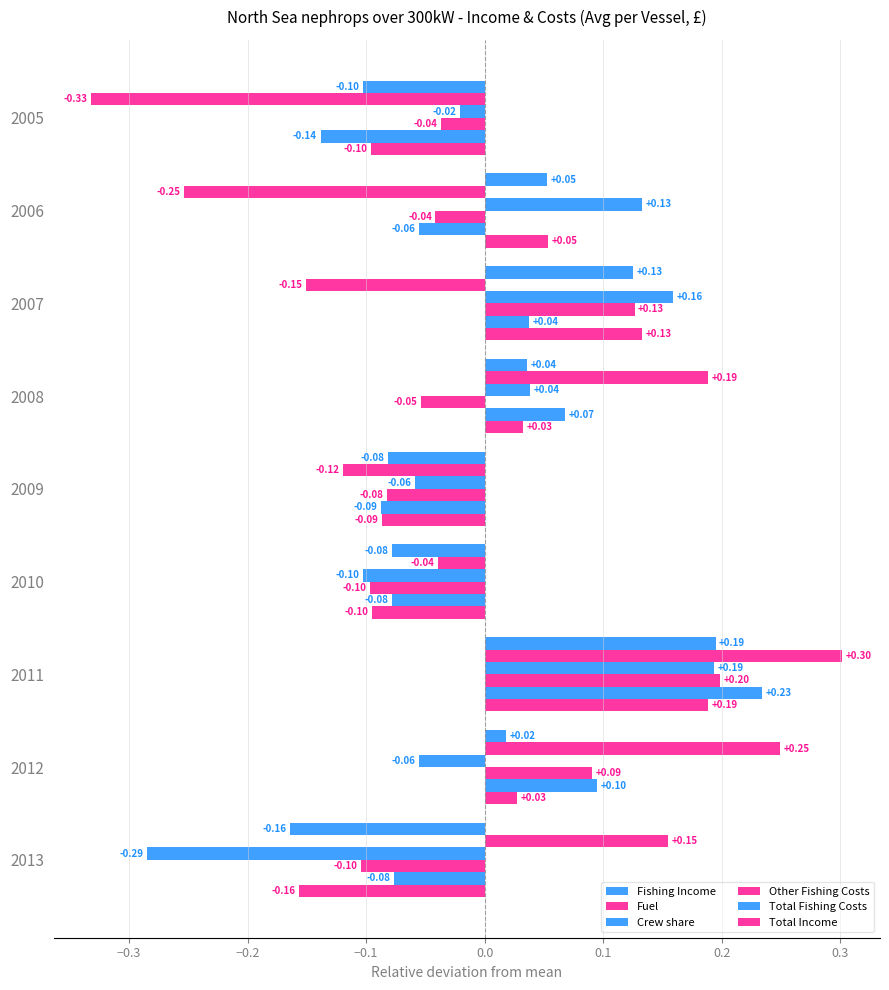

How many data points does each series have?

9